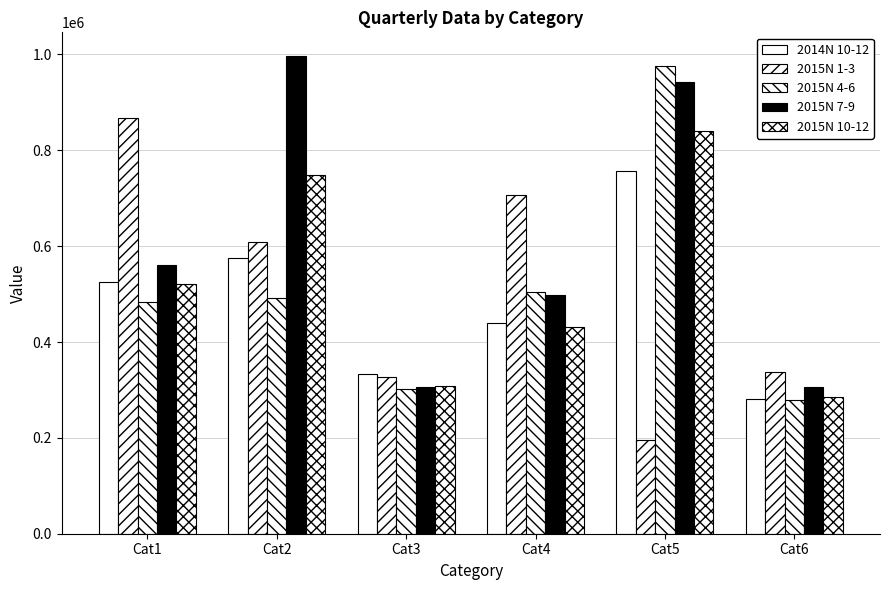

Between Cat1 and Cat3, which series saw the biggest shift?

2015N 1-3